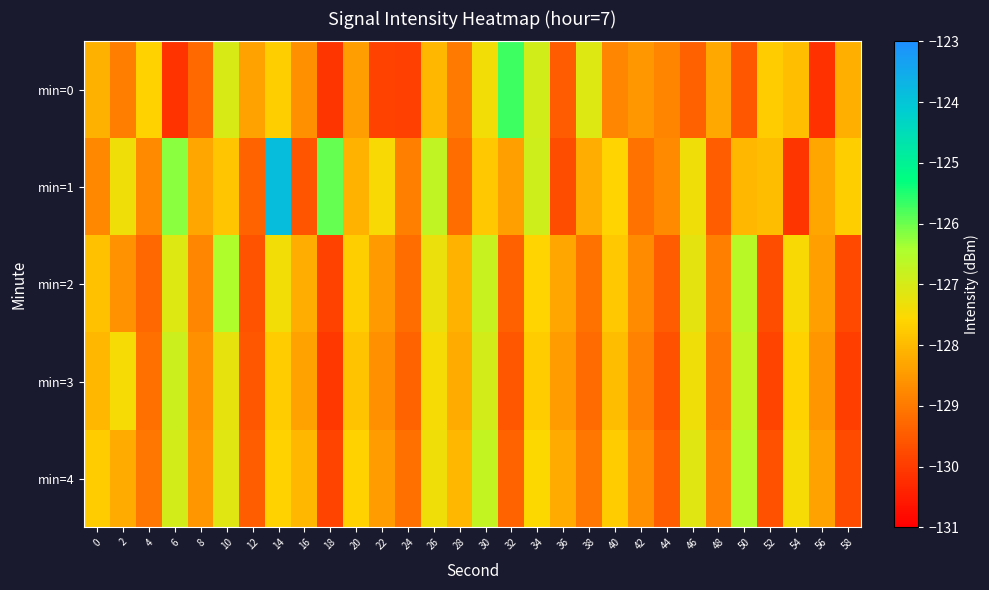

Which has a higher value, 26 or 28?

26